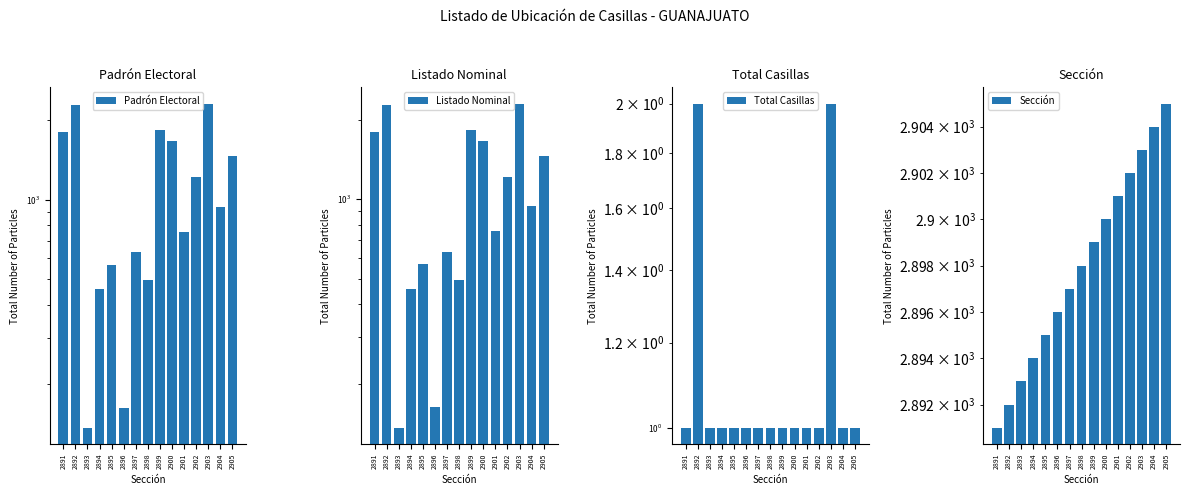

What are all the series names shown in the legend?

Padrón Electoral, Listado Nominal, Total Casillas, Sección